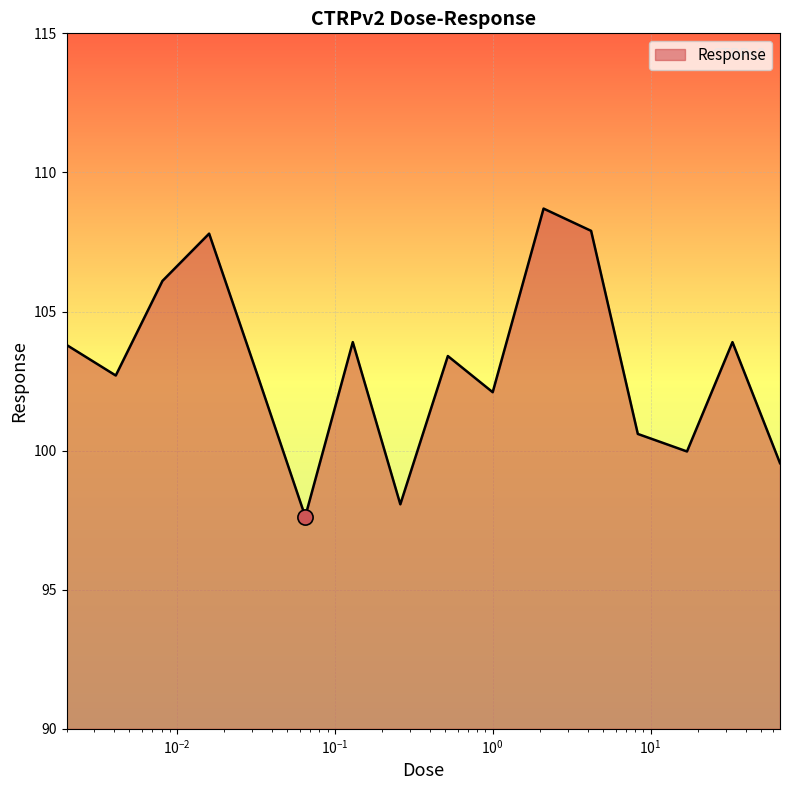

What is the difference between the maximum and minimum values?

11.1